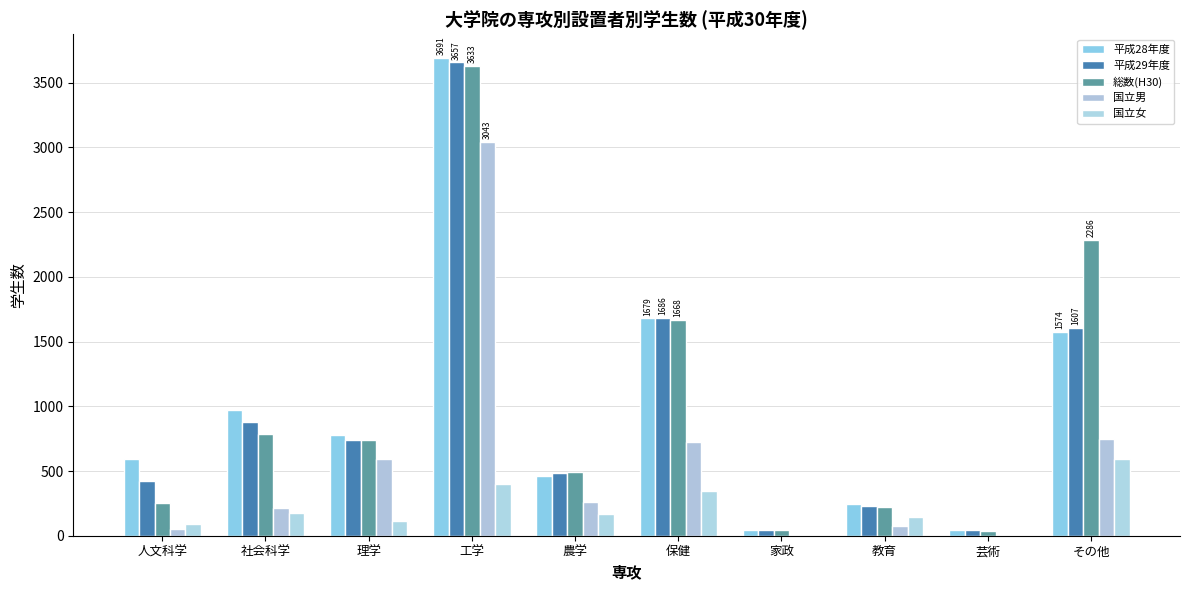

How many categories are shown in the chart?

10